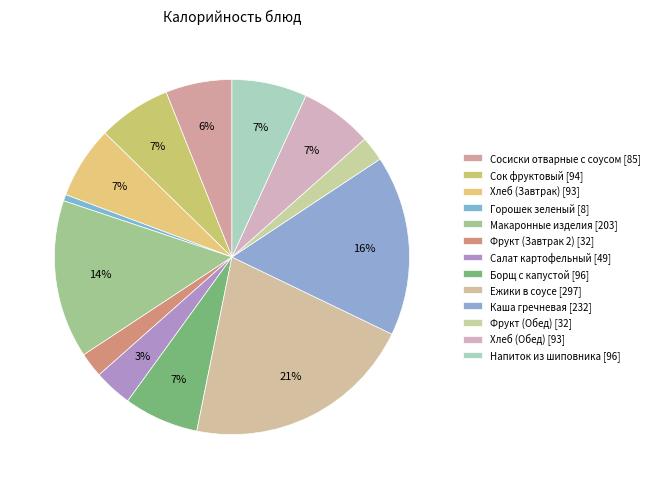

To the nearest percent, what is the combined percentage of Фрукт (Обед) and Каша гречневая?

19%